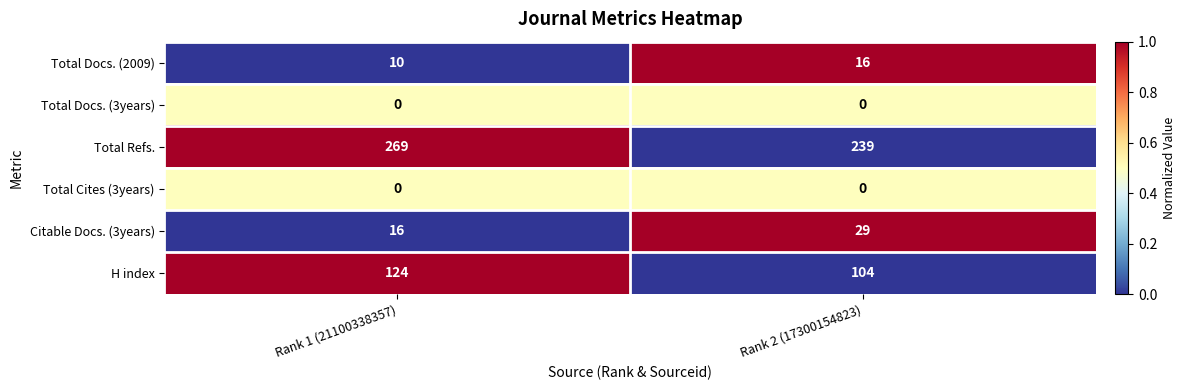

Reading left to right, extract all data points from this chart.

Total Docs. (2009): Rank 1 (21100338357)=10	Rank 2 (17300154823)=16
Total Docs. (3years): Rank 1 (21100338357)=0	Rank 2 (17300154823)=0
Total Refs.: Rank 1 (21100338357)=269	Rank 2 (17300154823)=239
Total Cites (3years): Rank 1 (21100338357)=0	Rank 2 (17300154823)=0
Citable Docs. (3years): Rank 1 (21100338357)=16	Rank 2 (17300154823)=29
H index: Rank 1 (21100338357)=124	Rank 2 (17300154823)=104